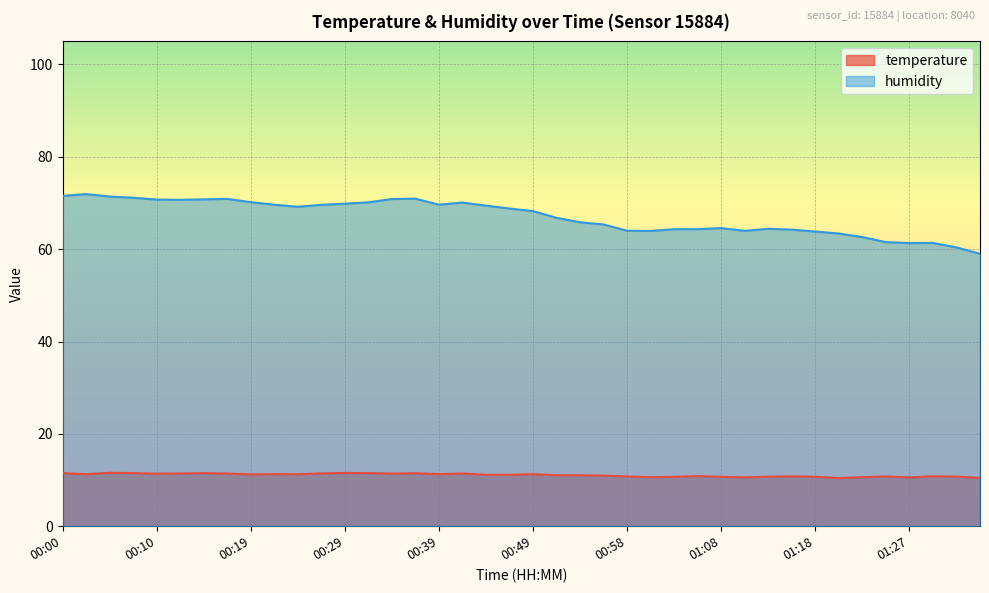

Rank the series at 01:35 from lowest to highest value.

temperature, humidity